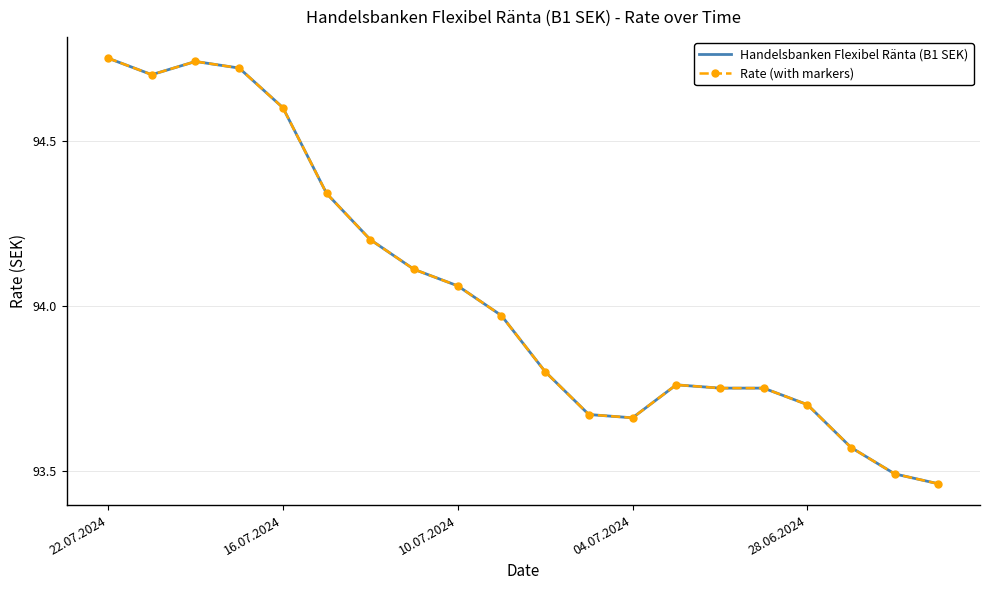

Which series has the largest range (max minus min)?

Handelsbanken Flexibel Ränta (B1 SEK)